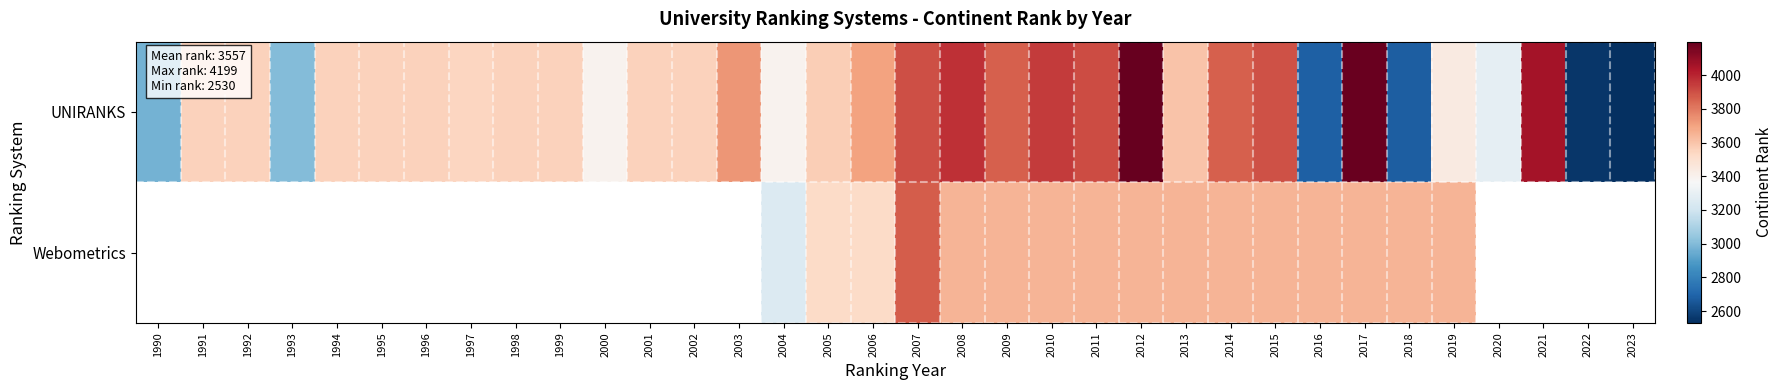

Is the value of Webometrics at 2020 greater than the value of UNIRANKS at 2020?

No